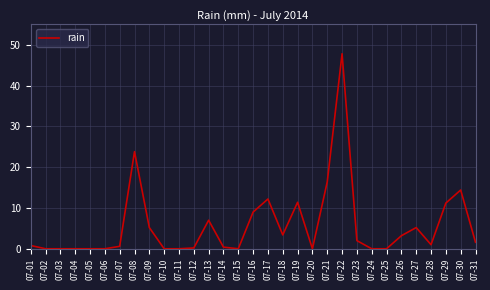

How many lines are shown in the chart?

1